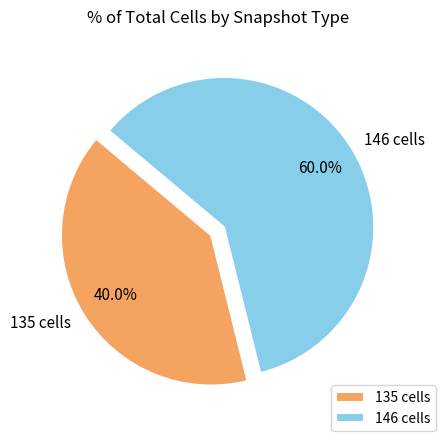

Combined, what portion of the pie is 135 cells and 146 cells?

100.0%